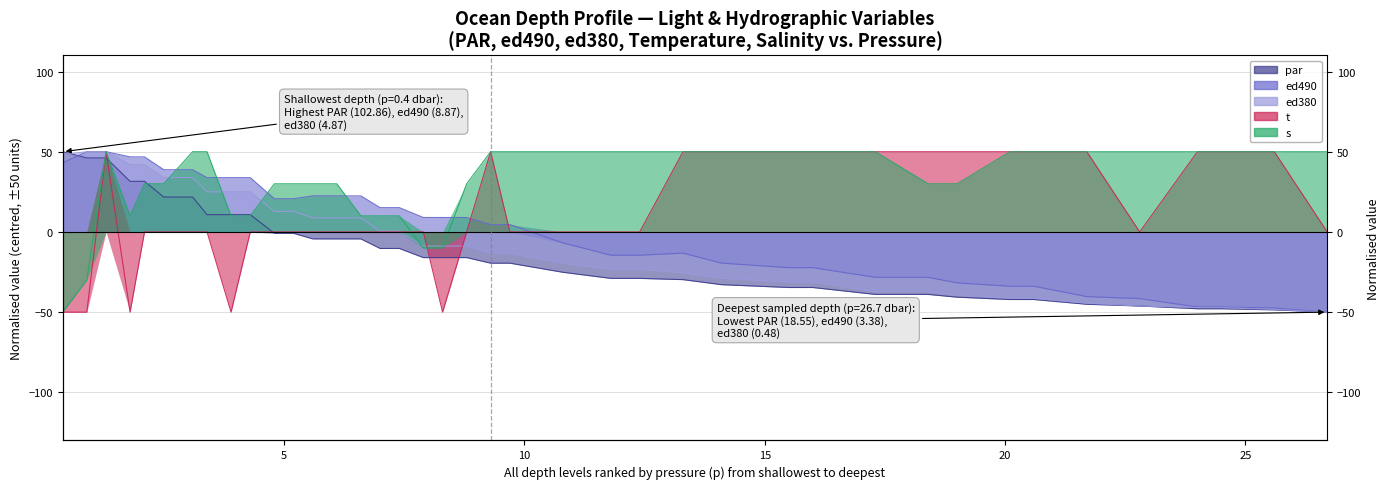

How many negative values does the t series have?

5